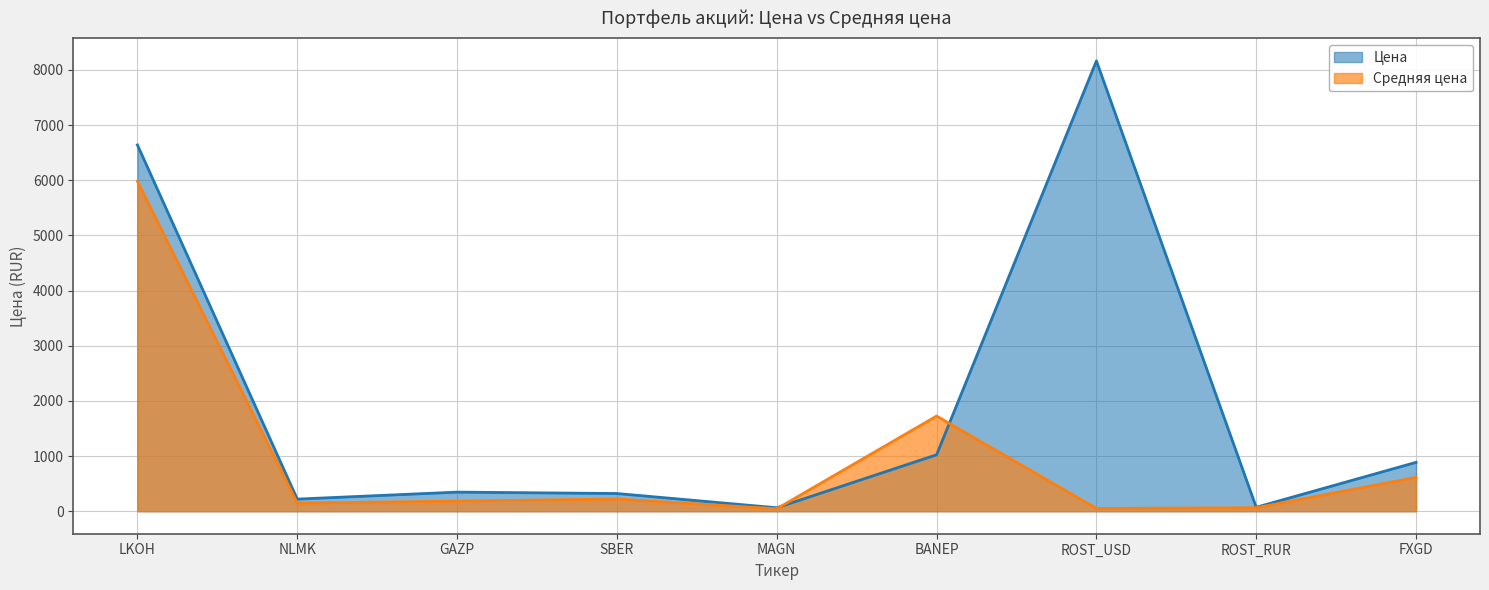

Is it true that Цена equals 100.5 at ROST_RUR?

False